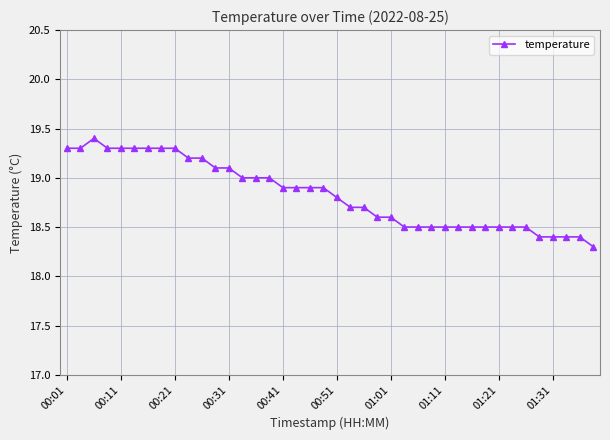

What is the value of the 9th point from the left?

19.3